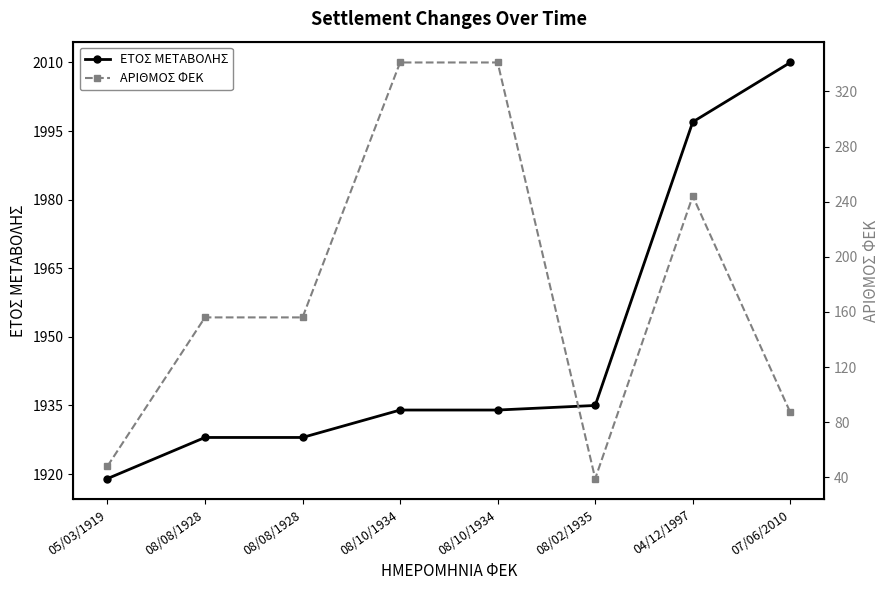

Between 04/12/1997 and 07/06/2010, which is larger?

07/06/2010